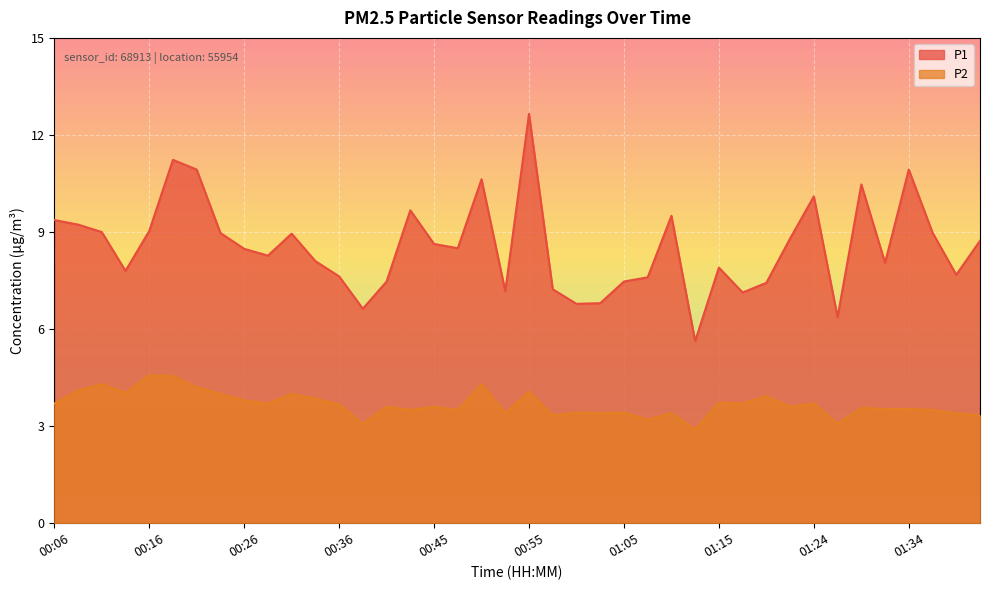

How many data points does each series have?

40